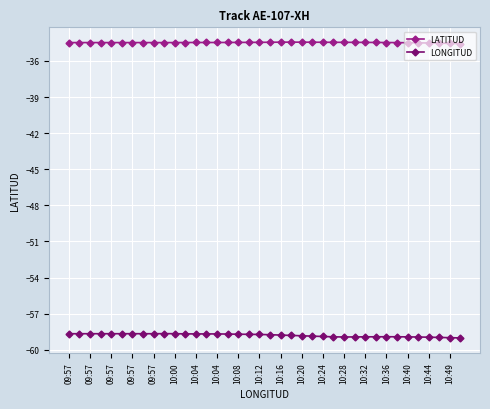

True or false: LONGITUD and LATITUD intersect in this chart.

False